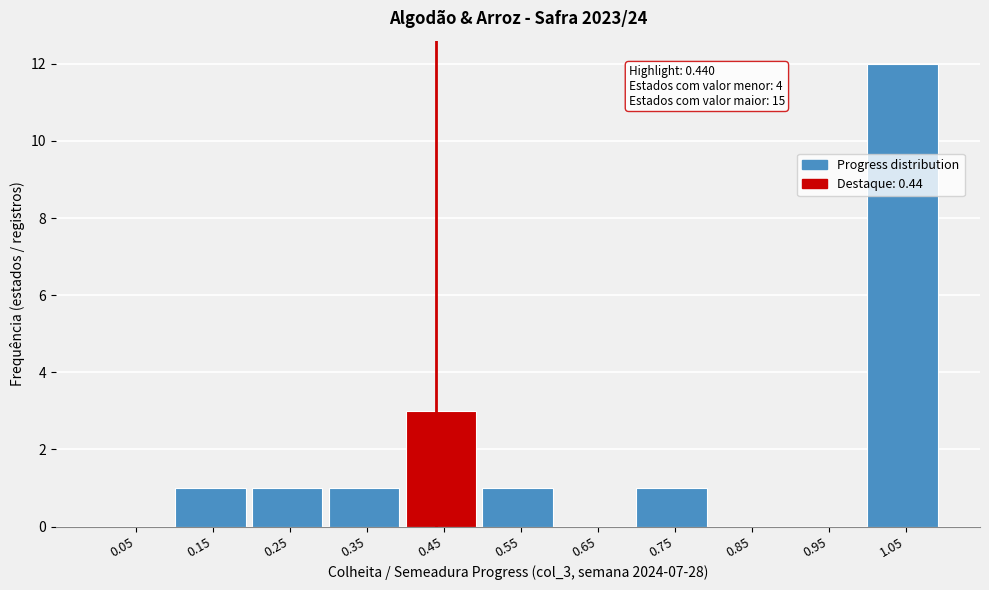

Over which range of the x-axis is the bar tallest?

1.0 to 1.1